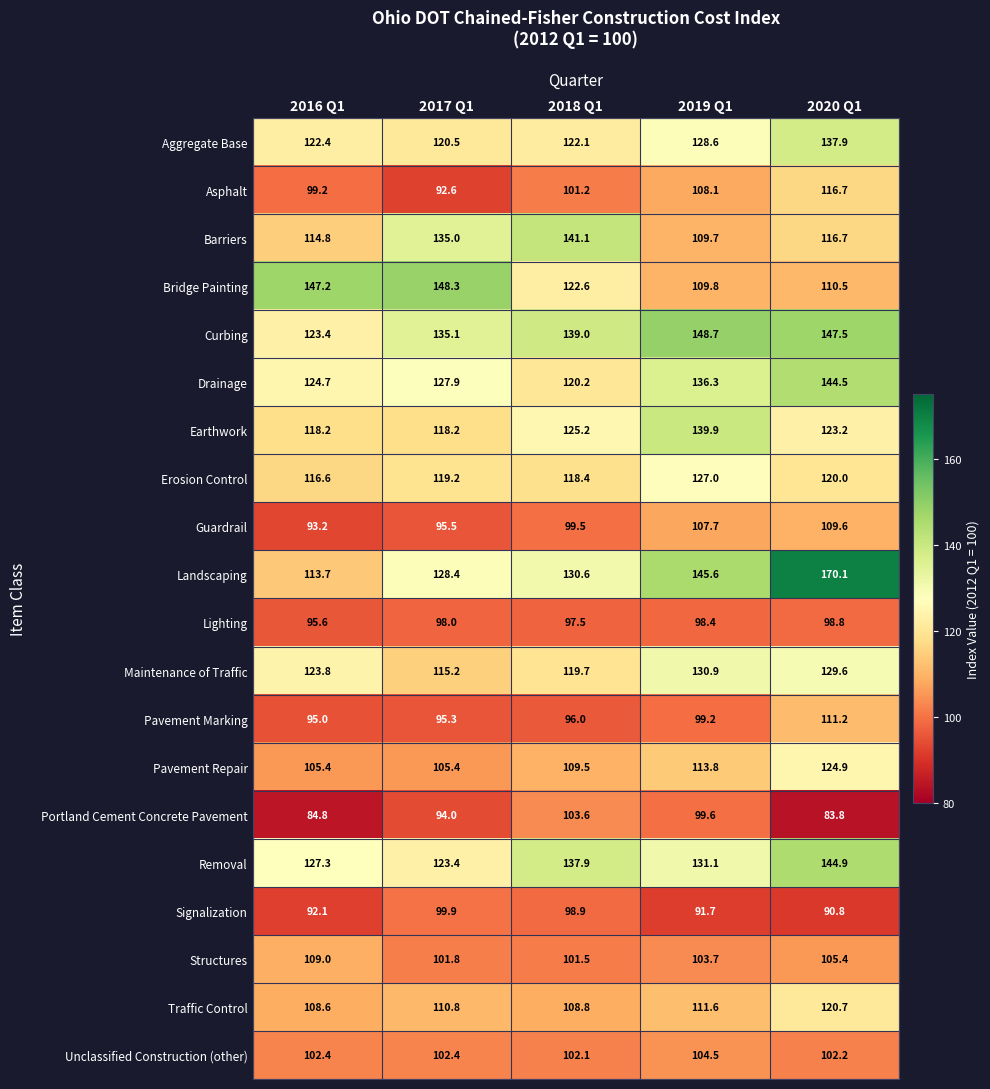

What is the minimum value shown in the chart?

83.8